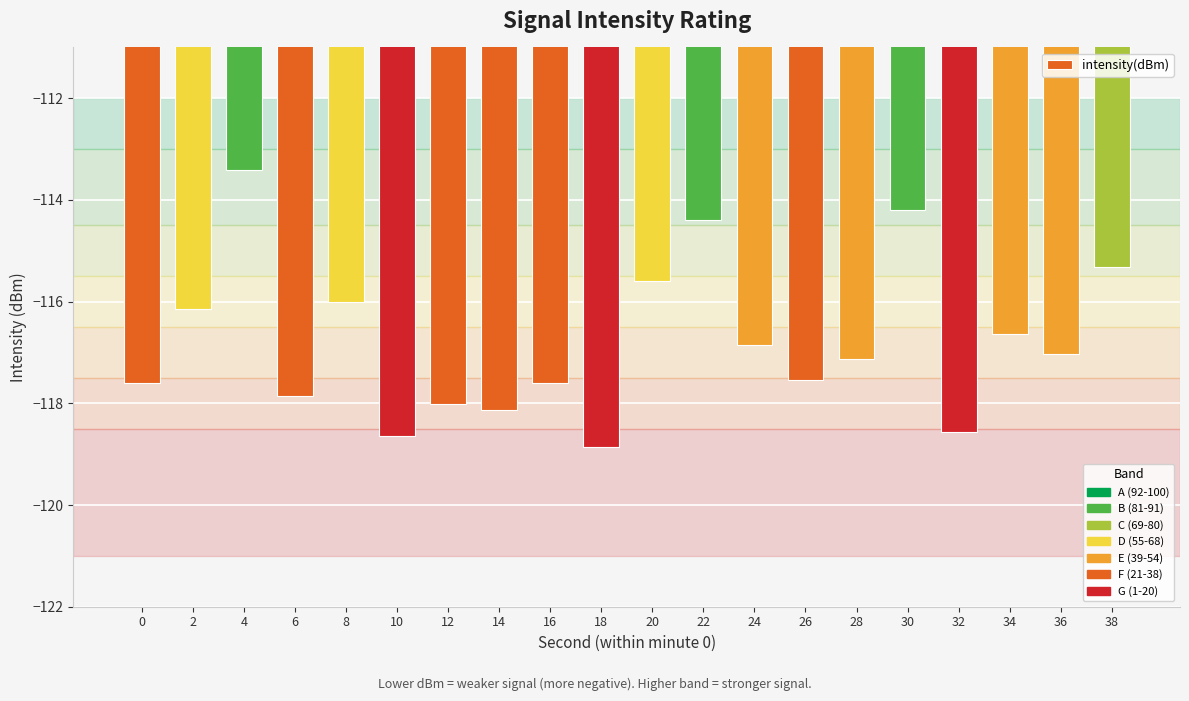

The value at 36 is -25.1. True or false?

False